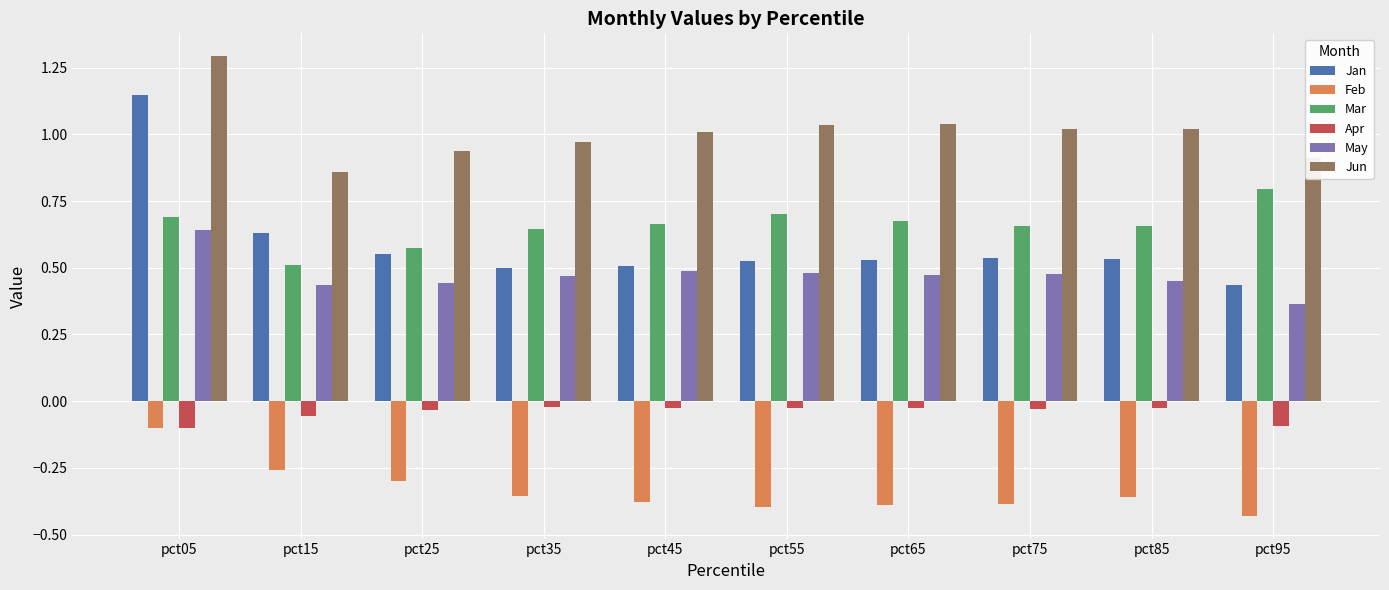

At which category does the chart reach its peak across all series?

pct05